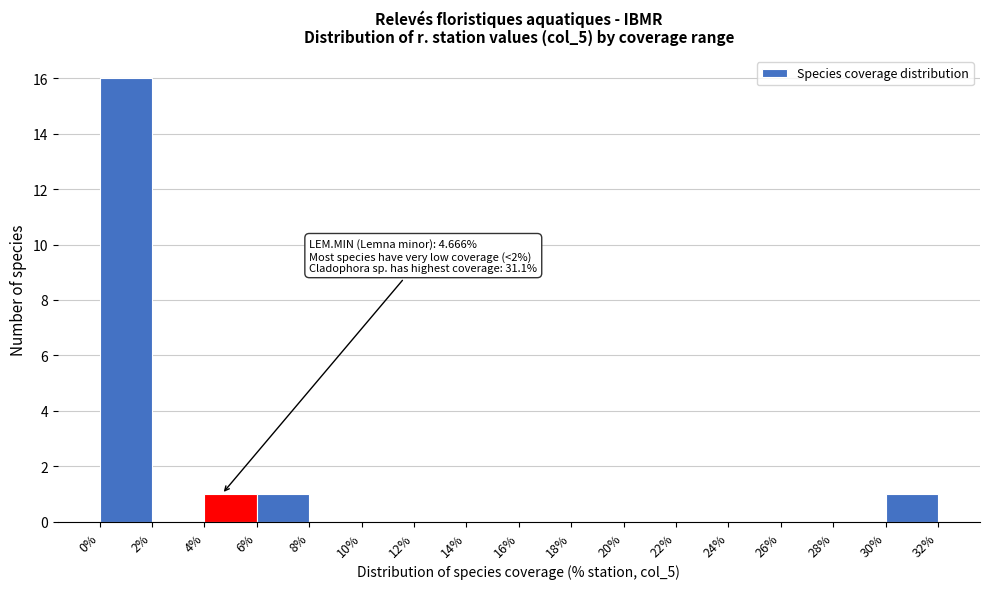

Over which range of the x-axis is the bar tallest?

0% to 2%